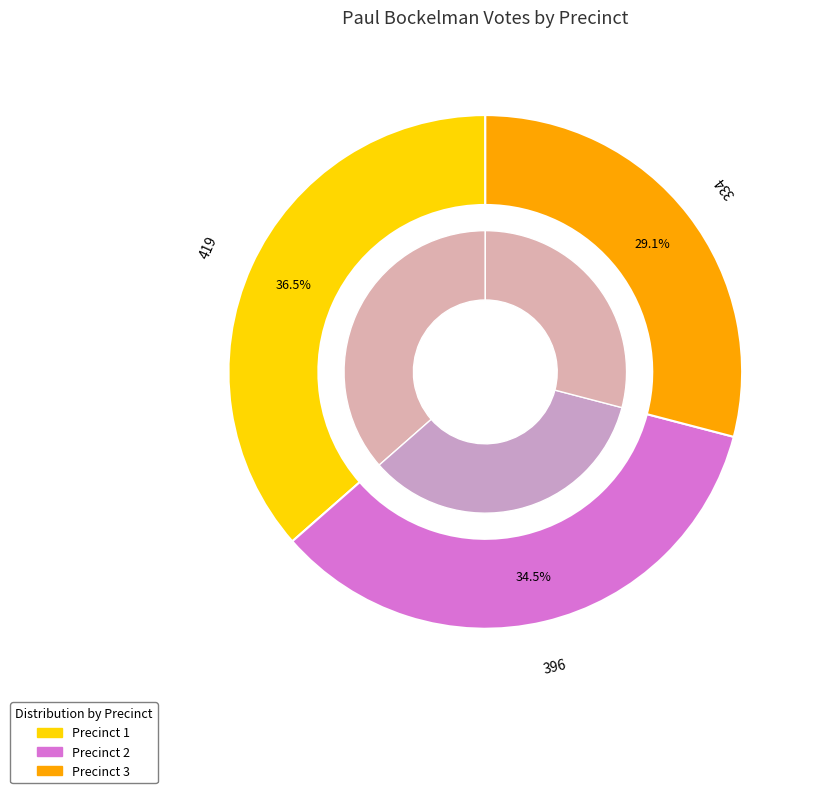

To the nearest percent, what is the combined percentage of Precinct 3 and Precinct 2?

64%